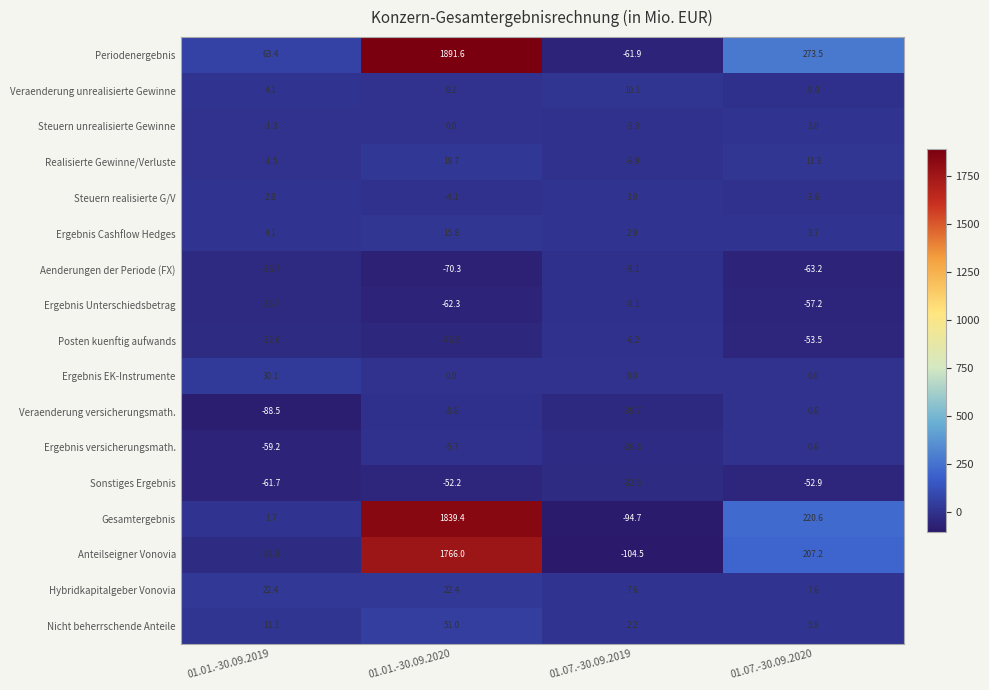

Rank the categories by Steuern unrealisierte Gewinne value from highest to lowest.

01.07.-30.09.2020, 01.01.-30.09.2020, 01.01.-30.09.2019, 01.07.-30.09.2019